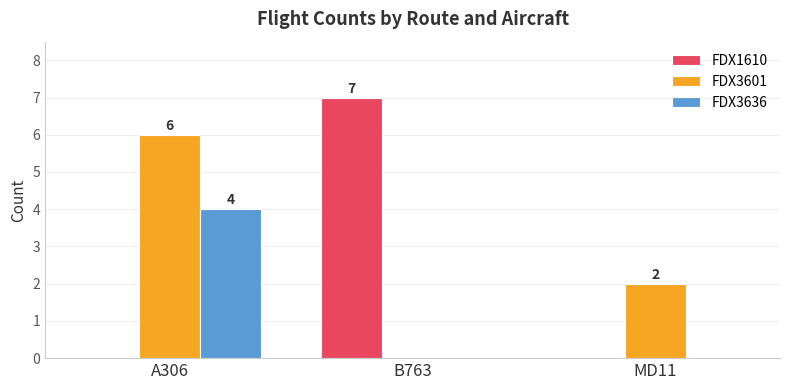

The value of FDX1610 at B763 is 4. True or false?

False